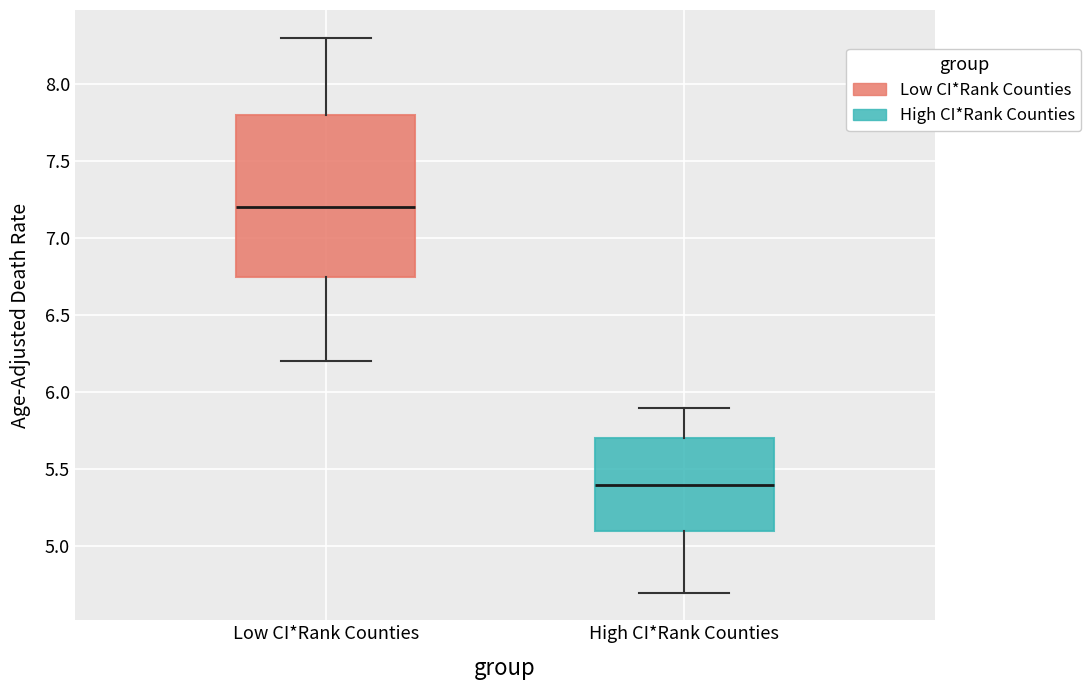

Reading left to right, read every box against the y-axis: the position of its median line, the range the box covers, and the ends of its whiskers. The values are not printed on the chart, so give them approximately, as read against the axis.

Low CI*Rank Counties: median 7.20, box 6.75 to 7.80, whiskers 6.20 to 8.30
High CI*Rank Counties: median 5.40, box 5.10 to 5.70, whiskers 4.70 to 5.90